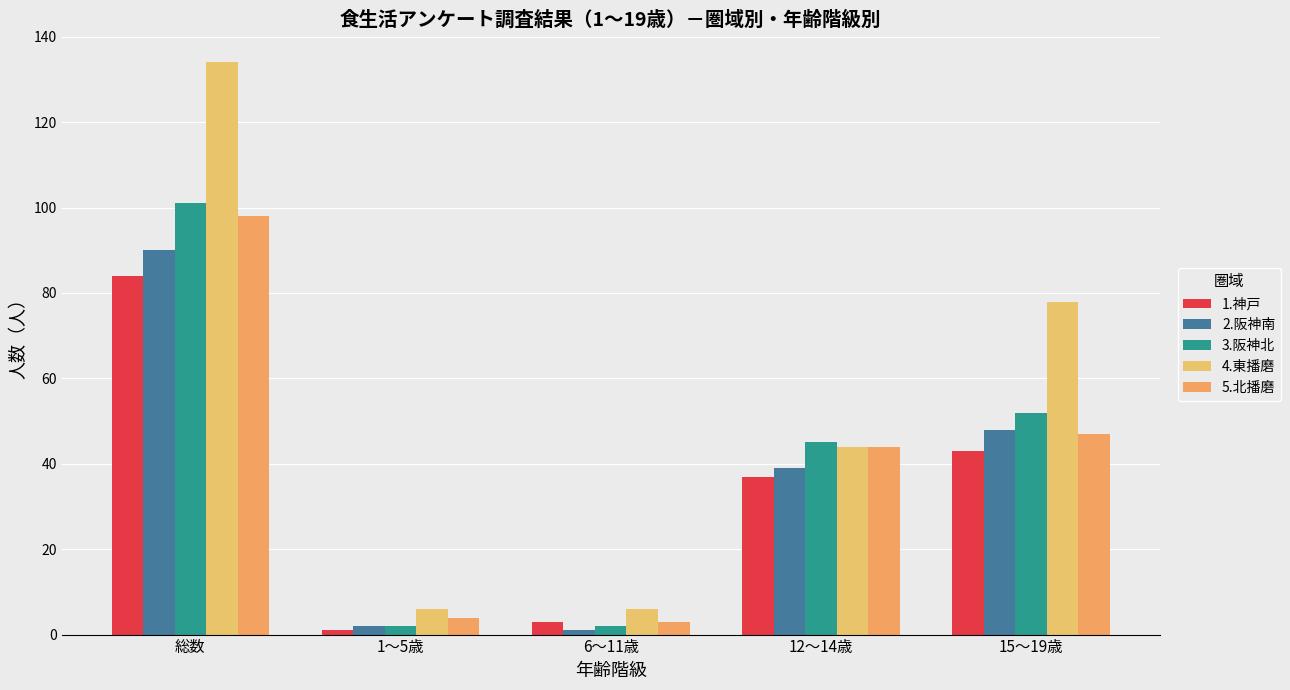

At which label does 4.東播磨 first exceed 44?

総数